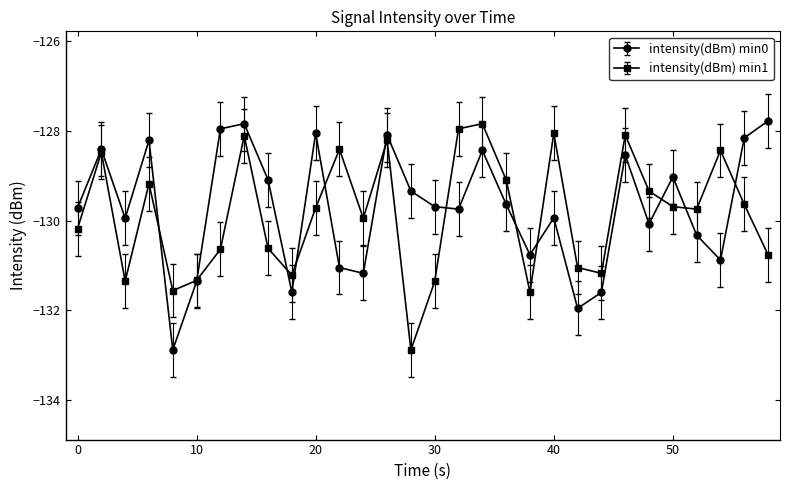

What is the value of the intensity(dBm) min1 point at the 5th from the left?

-131.6